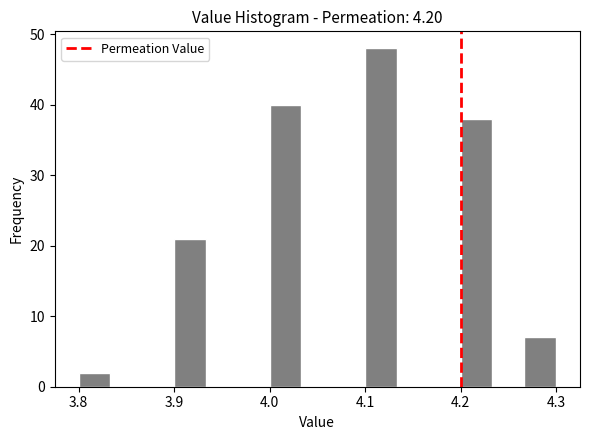

Read against the x-axis, roughly where is the centre of the tallest bar?

4.12